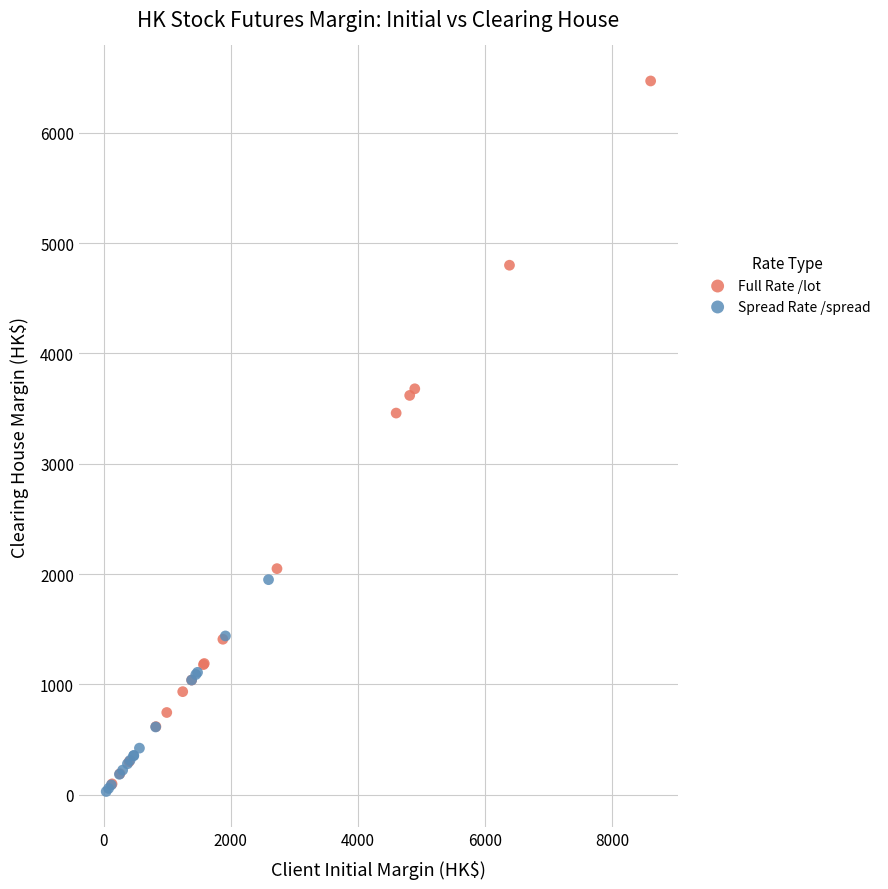

Which series reaches the maximum Y coordinate?

Full Rate /lot